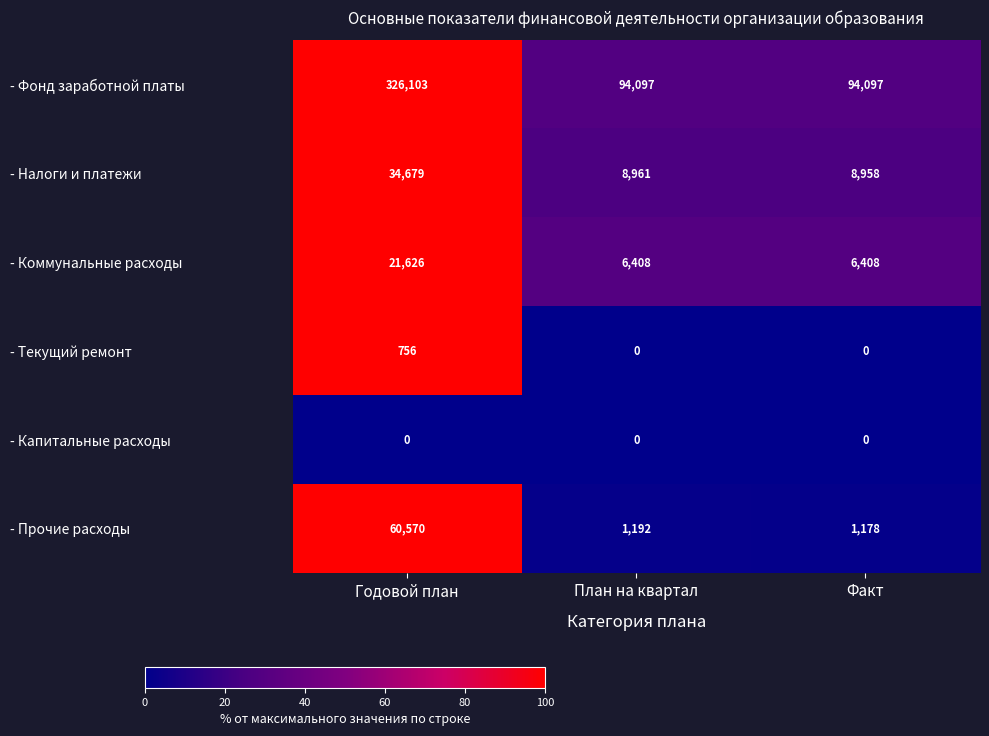

What is the highest value of the - Фонд заработной платы series?

326103